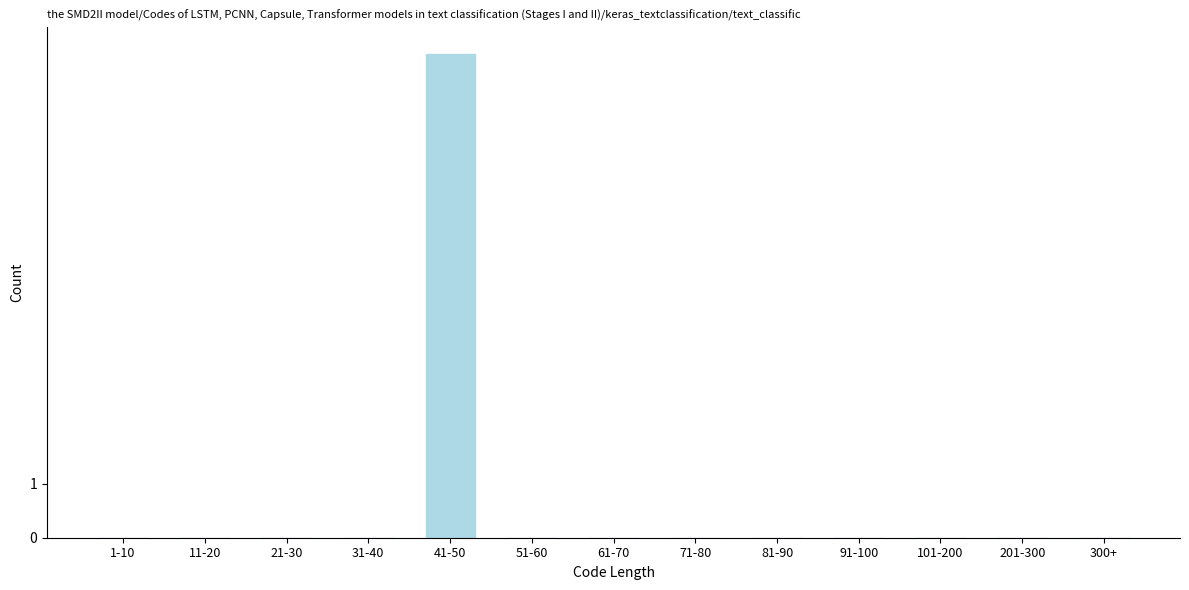

Reading left to right, transcribe all the data shown in this chart.

1-10=0	11-20=0	21-30=0	31-40=0	41-50=9	51-60=0	61-70=0	71-80=0	81-90=0	91-100=0	101-200=0	201-300=0	300+=0